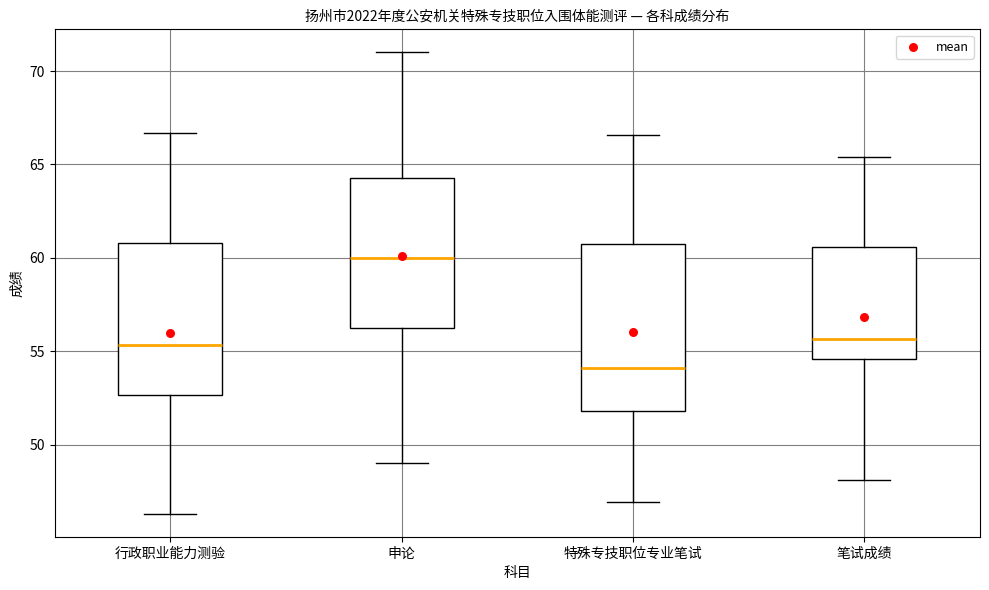

Reading left to right, transcribe this box plot: for each box, give where its median line is, the range the box spans, and where its two whiskers end, as read against the y-axis. The values are not printed on the chart, so give them approximately, as read against the axis.

行政职业能力测验: median 55.5, box 52.5 to 61.0, whiskers 46.5 to 66.5
申论: median 60.0, box 56.5 to 64.5, whiskers 49.0 to 71.0
特殊专技职位专业笔试: median 54.0, box 52.0 to 61.0, whiskers 47.0 to 66.5
笔试成绩: median 55.5, box 54.5 to 60.5, whiskers 48.0 to 65.5